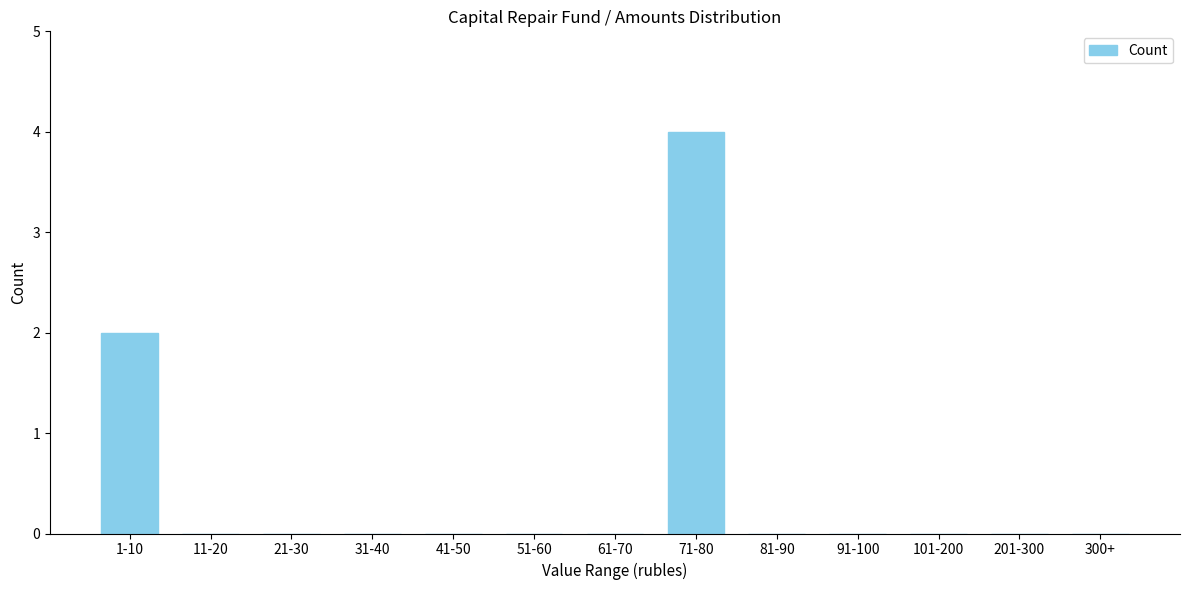

Reading left to right, extract all data points from this chart.

1-10=2	11-20=0	21-30=0	31-40=0	41-50=0	51-60=0	61-70=0	71-80=4	81-90=0	91-100=0	101-200=0	201-300=0	300+=0